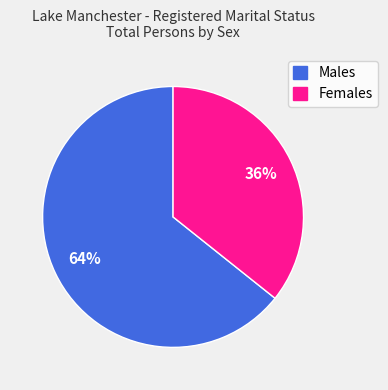

Do Females and Males together represent more than half of the pie?

Yes